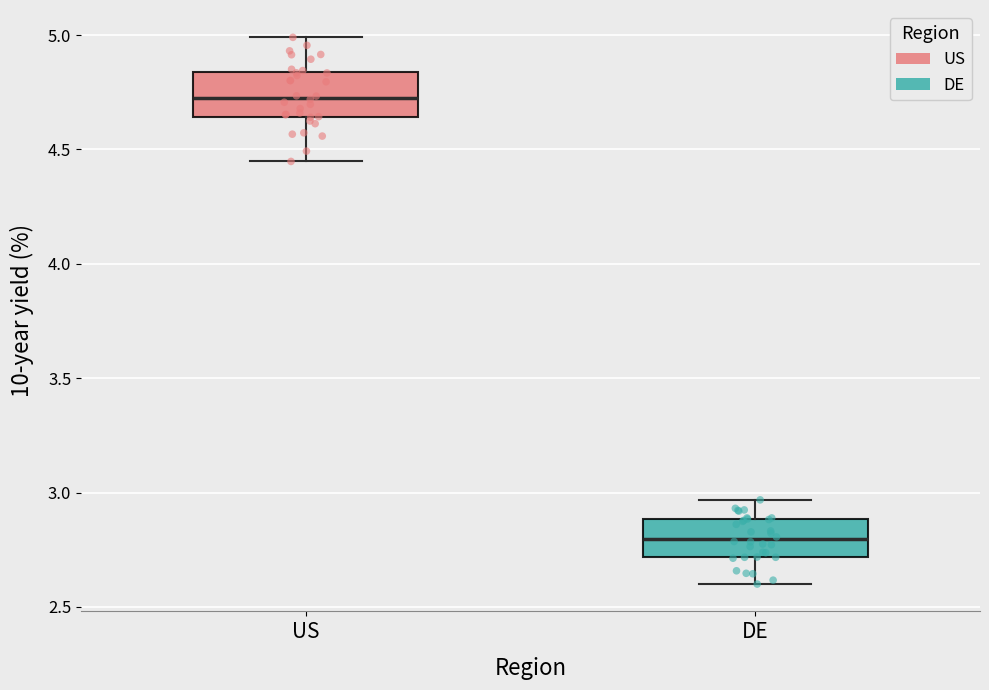

Reading left to right, transcribe this box plot: for each box, give where its median line is, the range the box spans, and where its two whiskers end, as read against the y-axis. The values are not printed on the chart, so give them approximately, as read against the axis.

US: median 4.75, box 4.65 to 4.85, whiskers 4.45 to 5.00
DE: median 2.80, box 2.70 to 2.90, whiskers 2.60 to 2.95